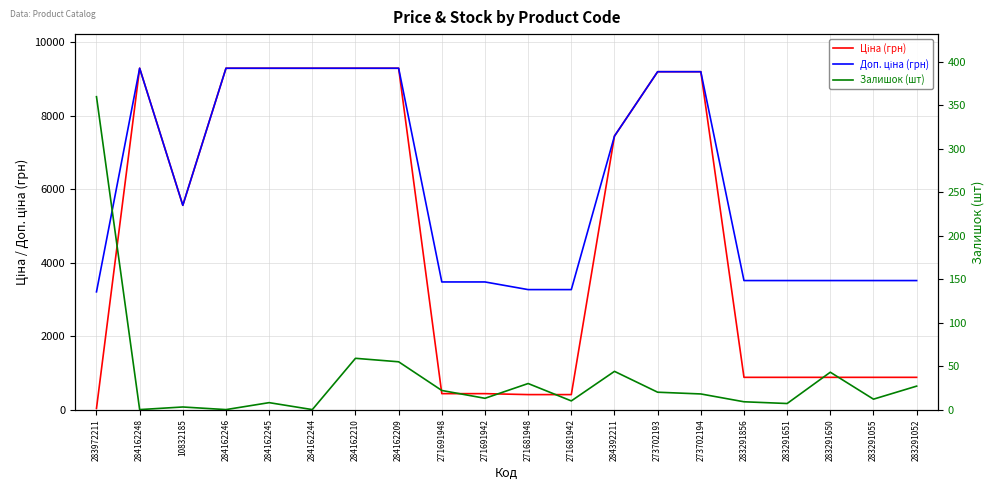

Where is the first local minimum for Ціна (грн)?

10832185